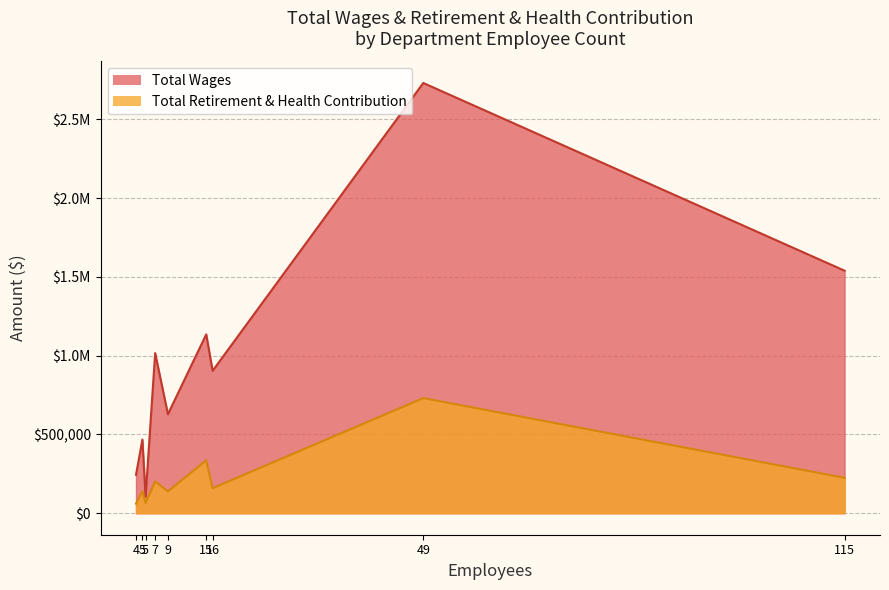

Where is Total Wages nearest to the value 1418170?

115